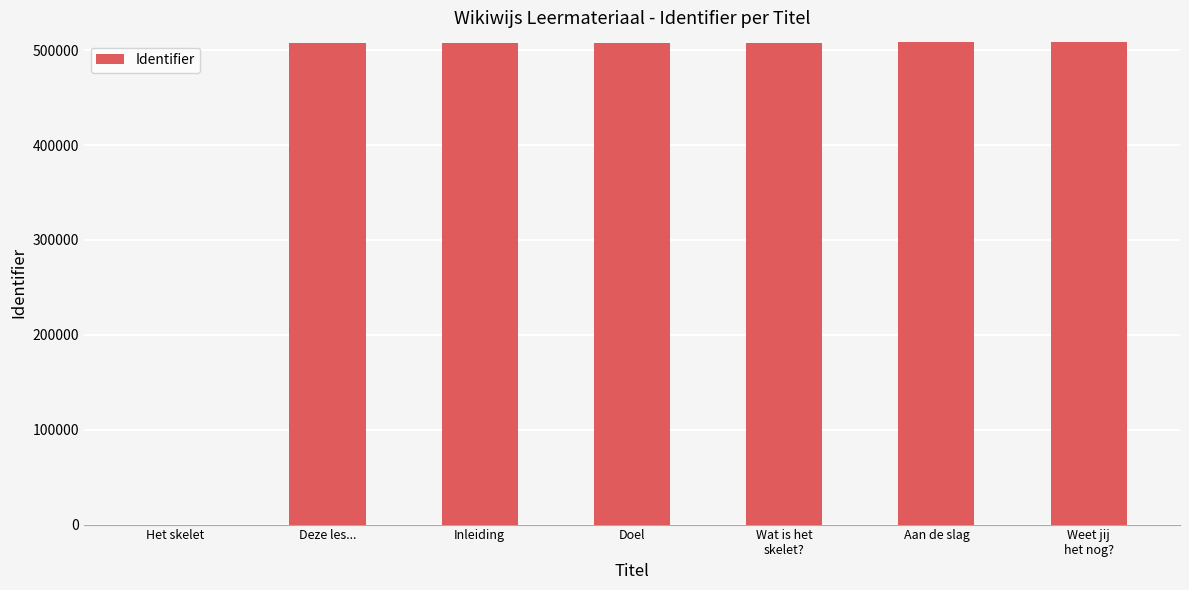

What is the sum of all values?

3047863